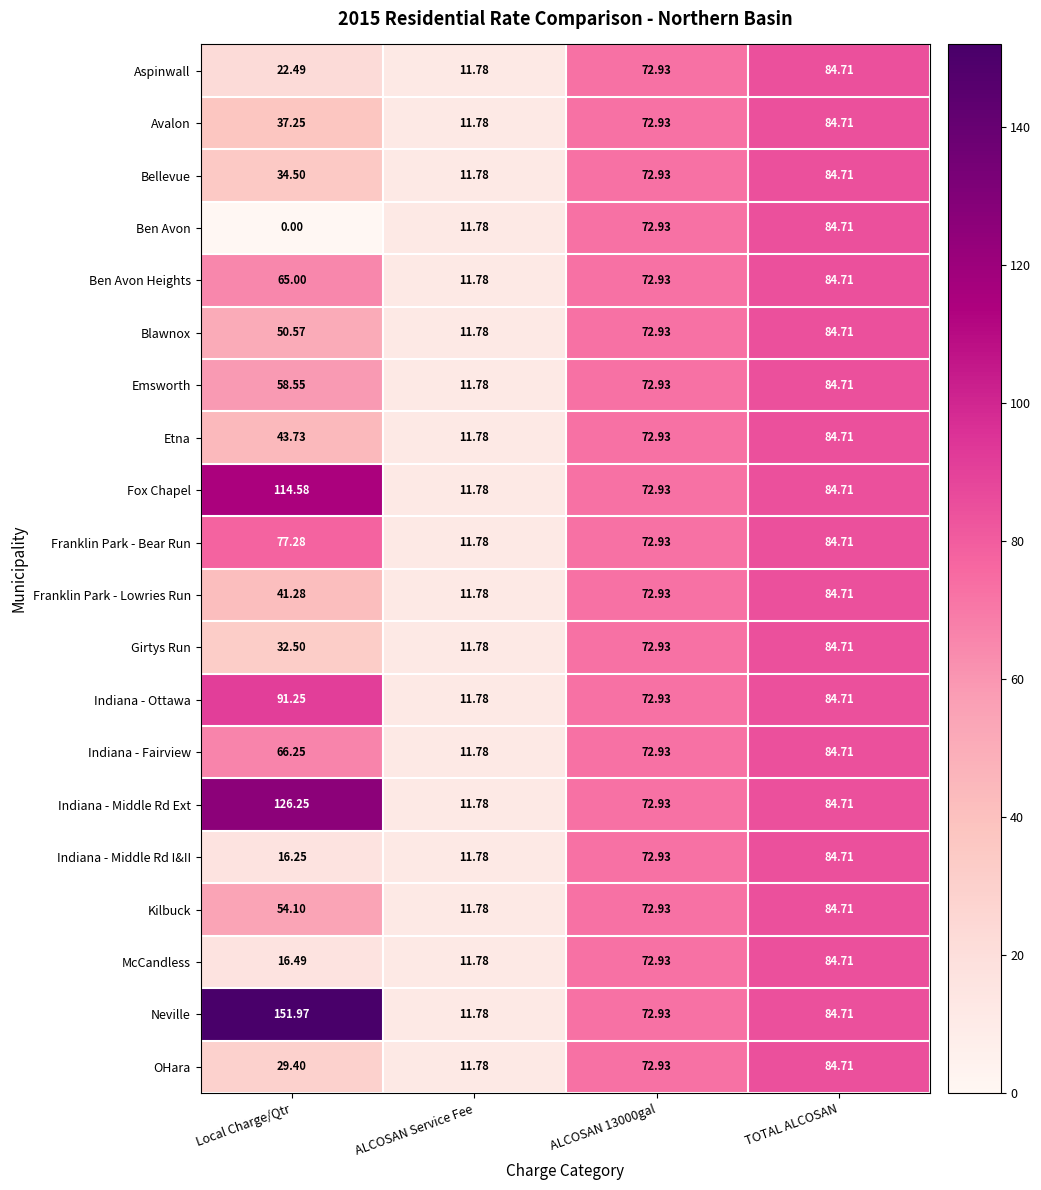

At which category does the chart reach its peak across all series?

Local Charge/Qtr